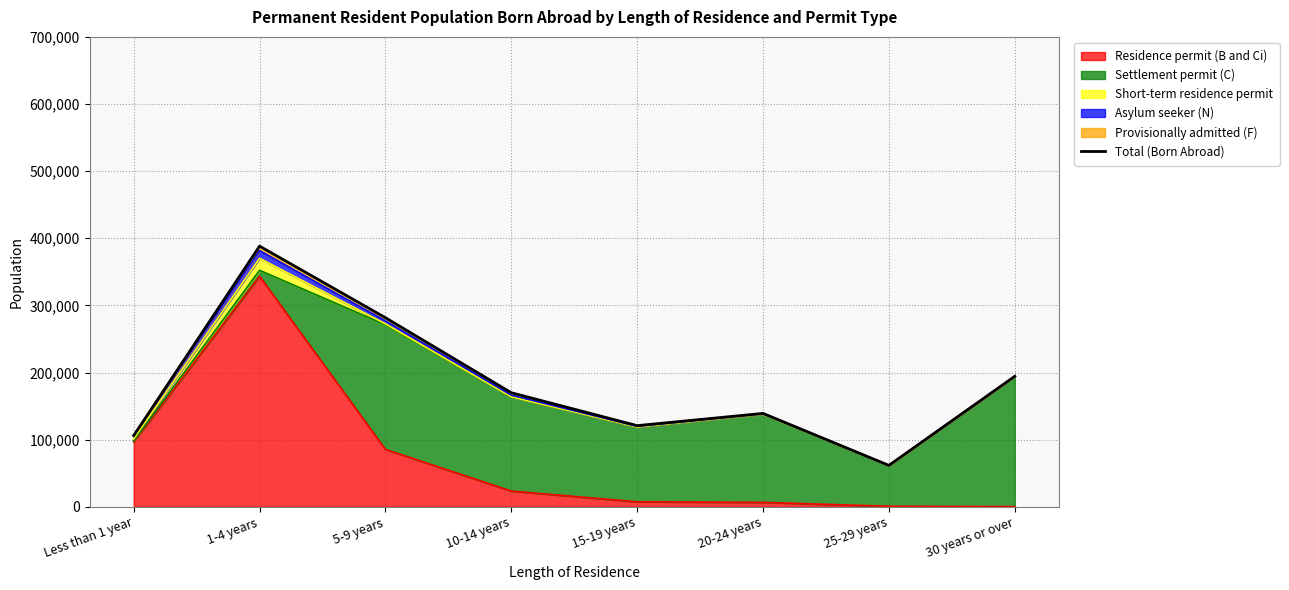

What is the maximum value shown in the chart?

388291